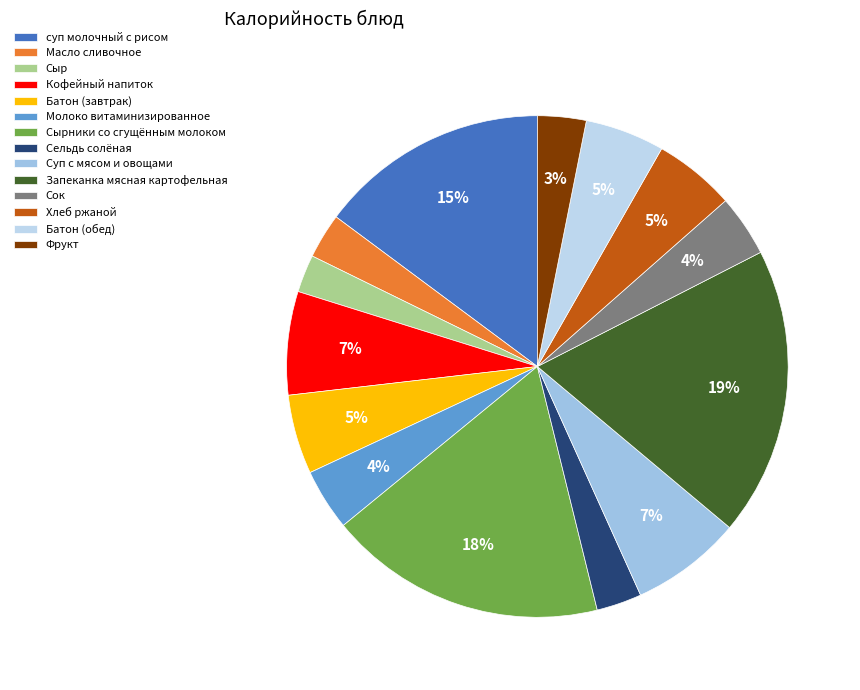

Does Фрукт represent more than half of the total?

No